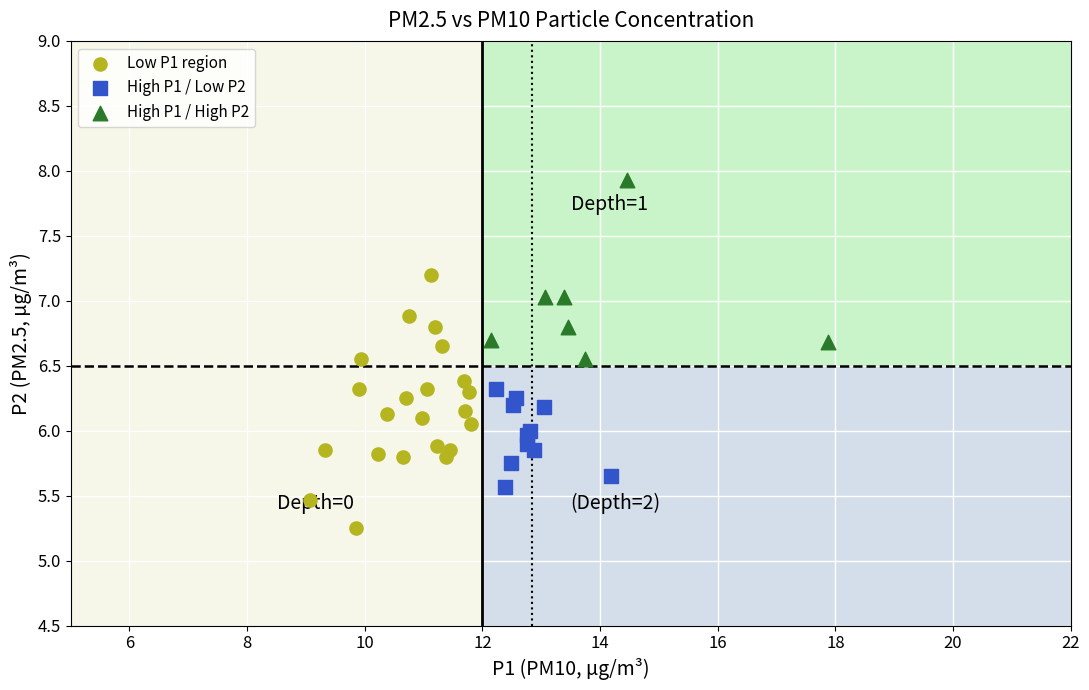

Which series reaches the minimum Y coordinate?

Low P1 region